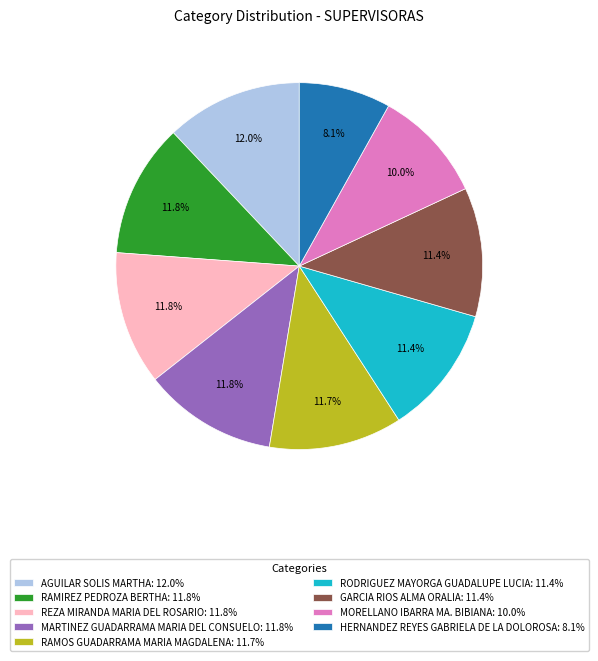

True or false: HERNANDEZ REYES GABRIELA DE LA DOLOROSA accounts for 1% of the total.

False